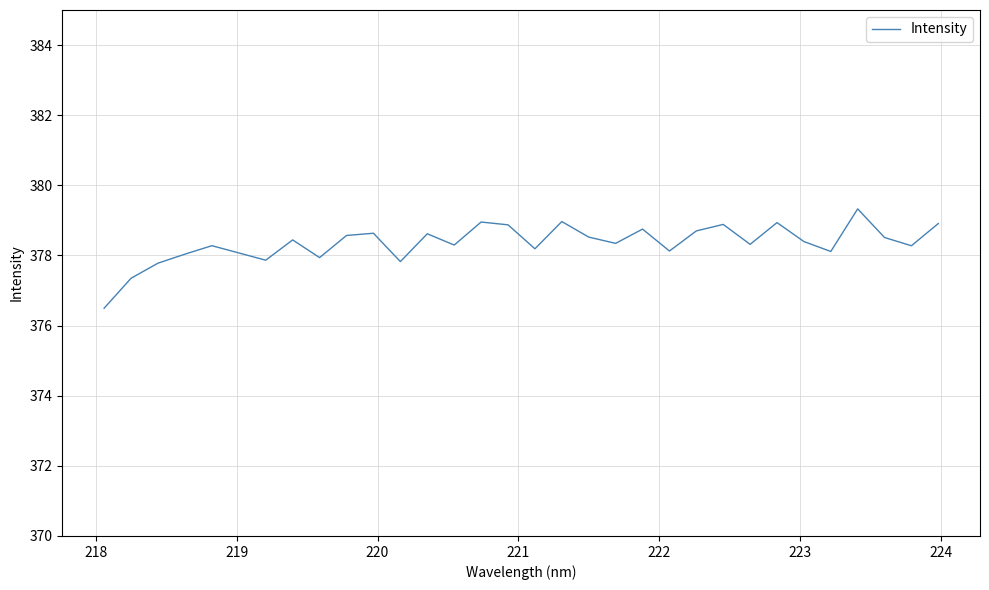

What is the difference between the maximum and minimum values?

2.8